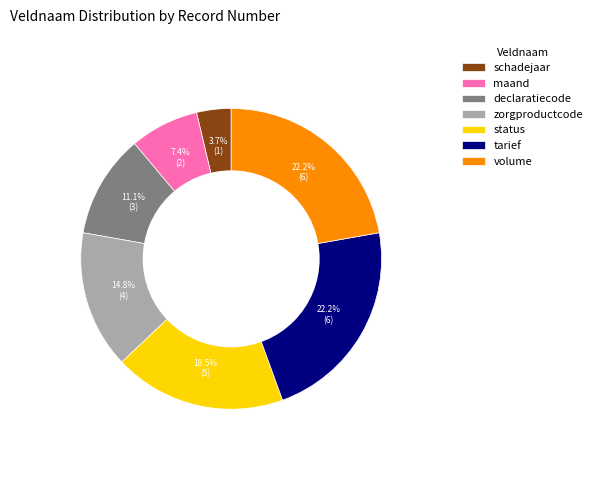

Combined, do schadejaar and zorgproductcode account for over 50%?

No